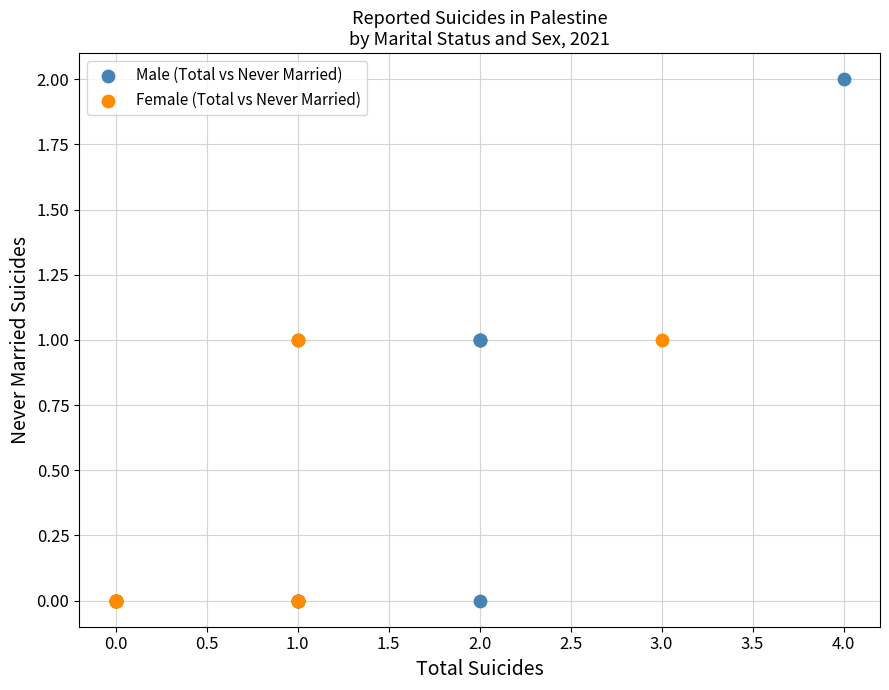

Which series has the widest spread of Y values?

Male (Total vs Never Married)